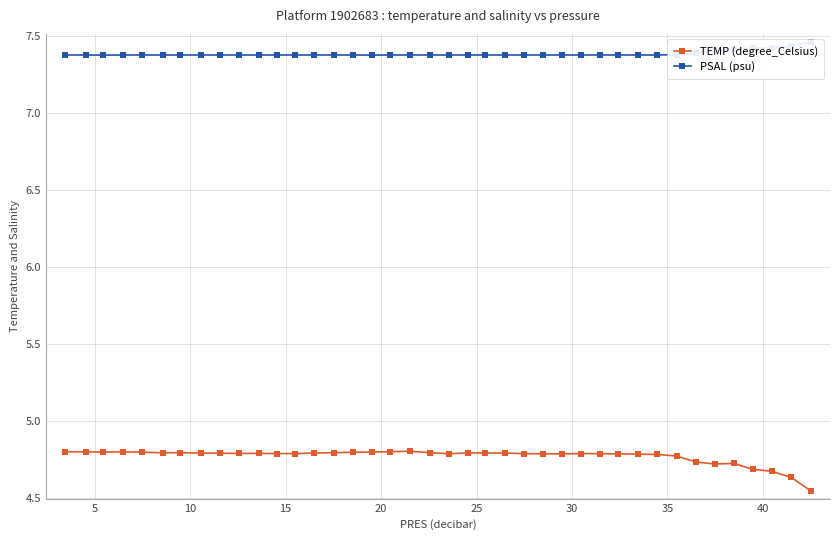

What is the value of the TEMP (degree_Celsius) point at the 31st from the left?

4.8